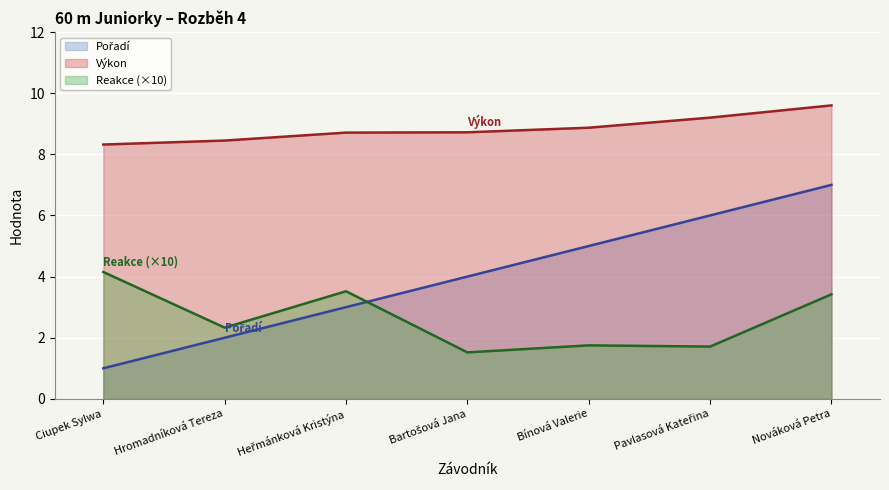

True or false: Pořadí and Reakce intersect in this chart.

True